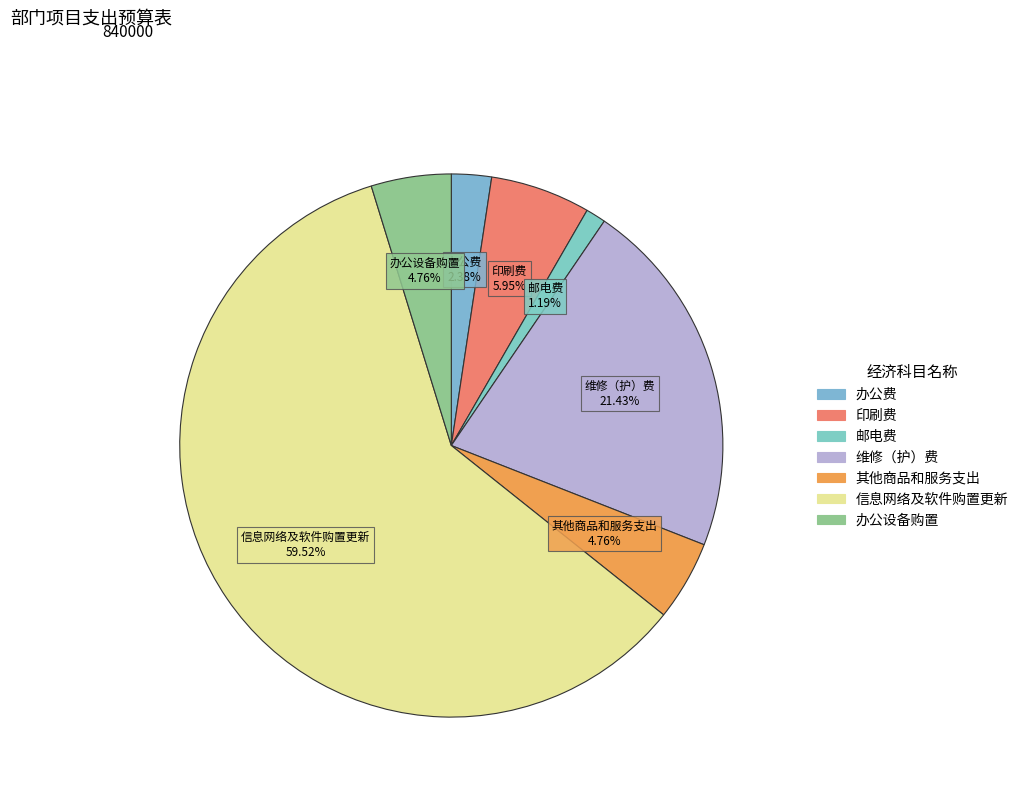

Is it true that 其他商品和服务支出 is 1% of the pie?

False